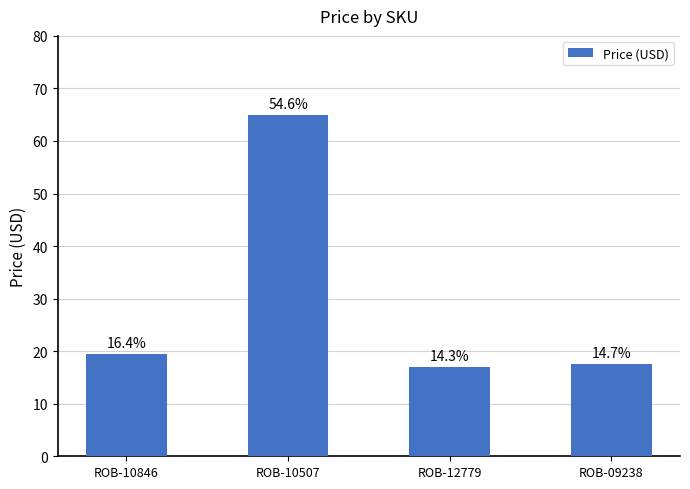

What is the value of the 2nd bar from the left?

65.0